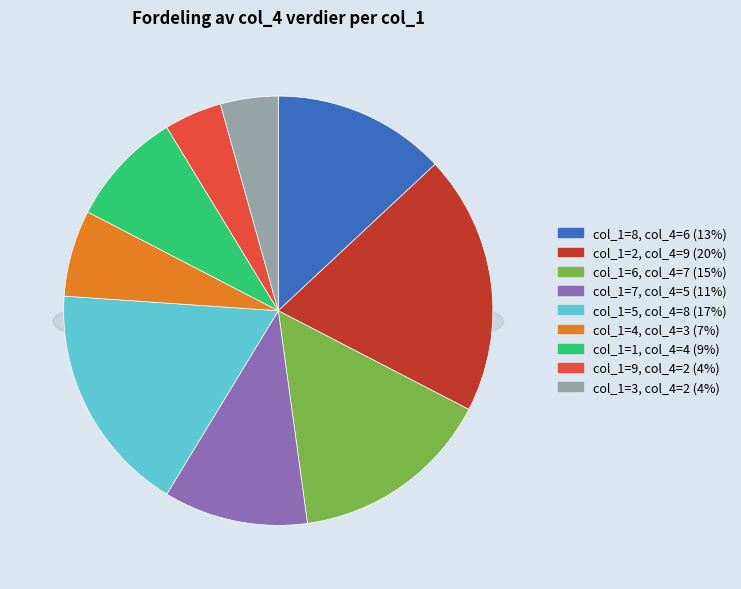

Count the number of slices in the pie.

9